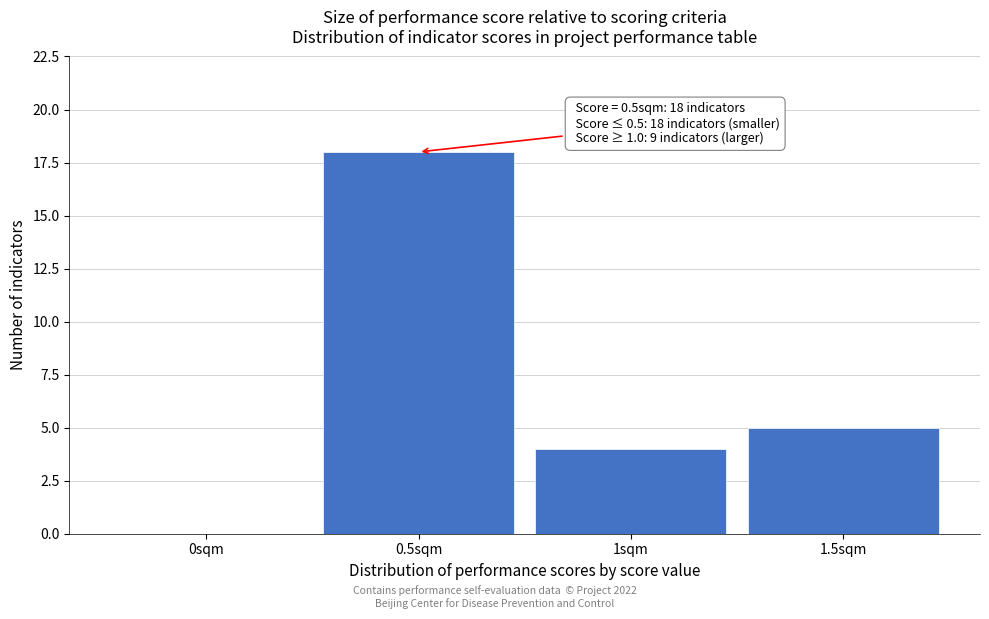

Reading right to left, what are all the values shown in this chart?

1.5sqm=5	1sqm=4	0.5sqm=18	0sqm=0